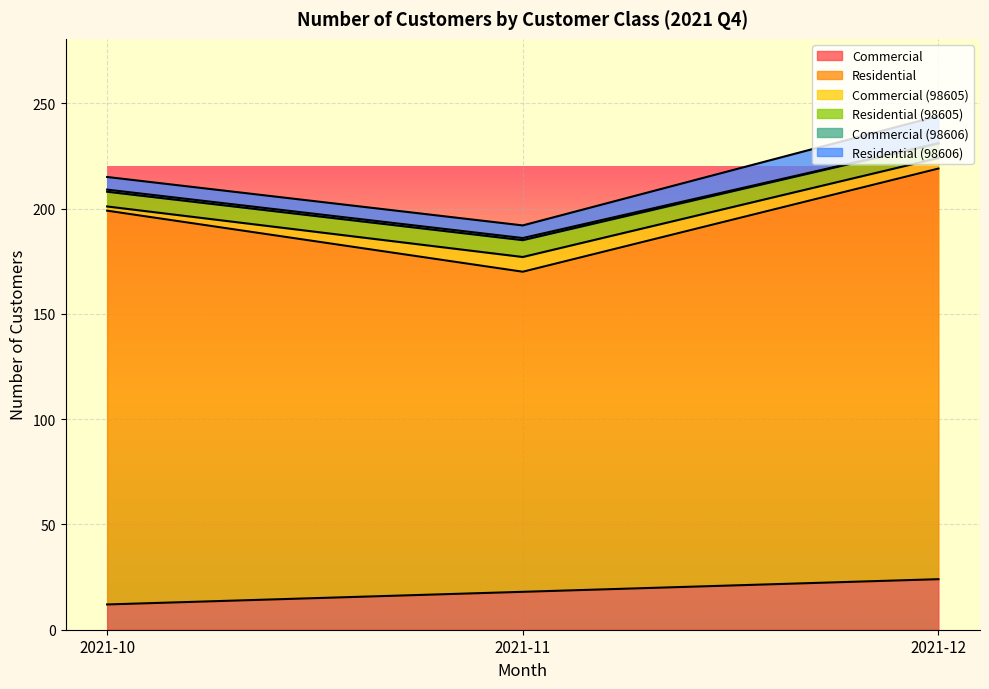

What is the value of the Residential (98606) point at the 3rd from the left?

13